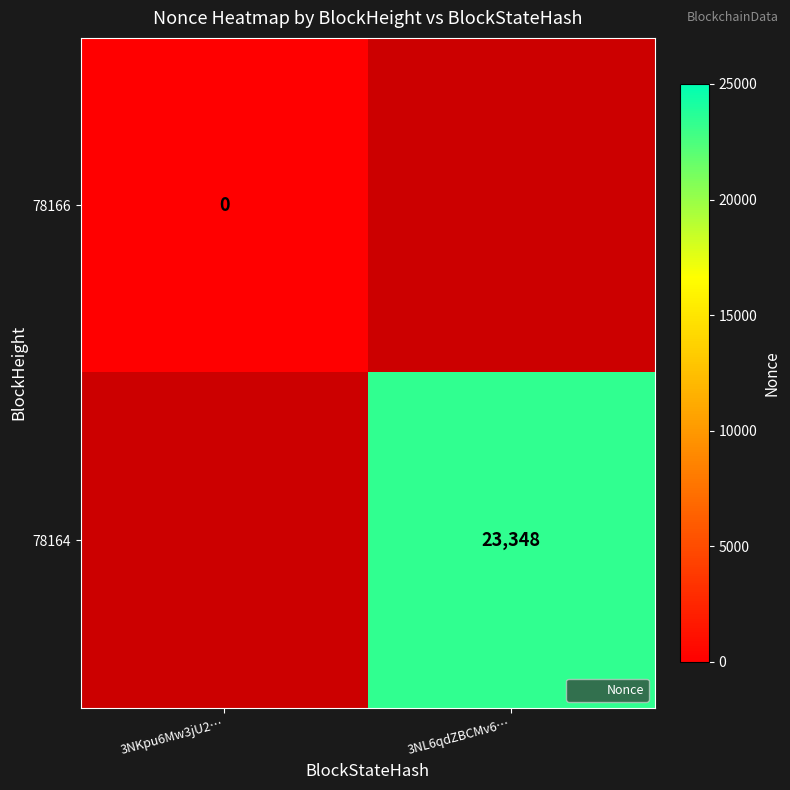

At how many categories does at least one series exceed 22254?

1